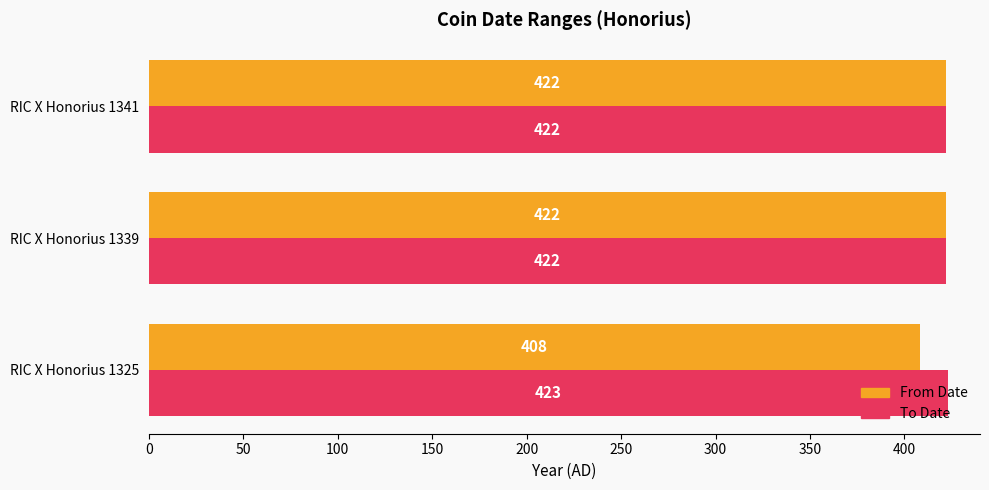

How many categories are shown in the chart?

3